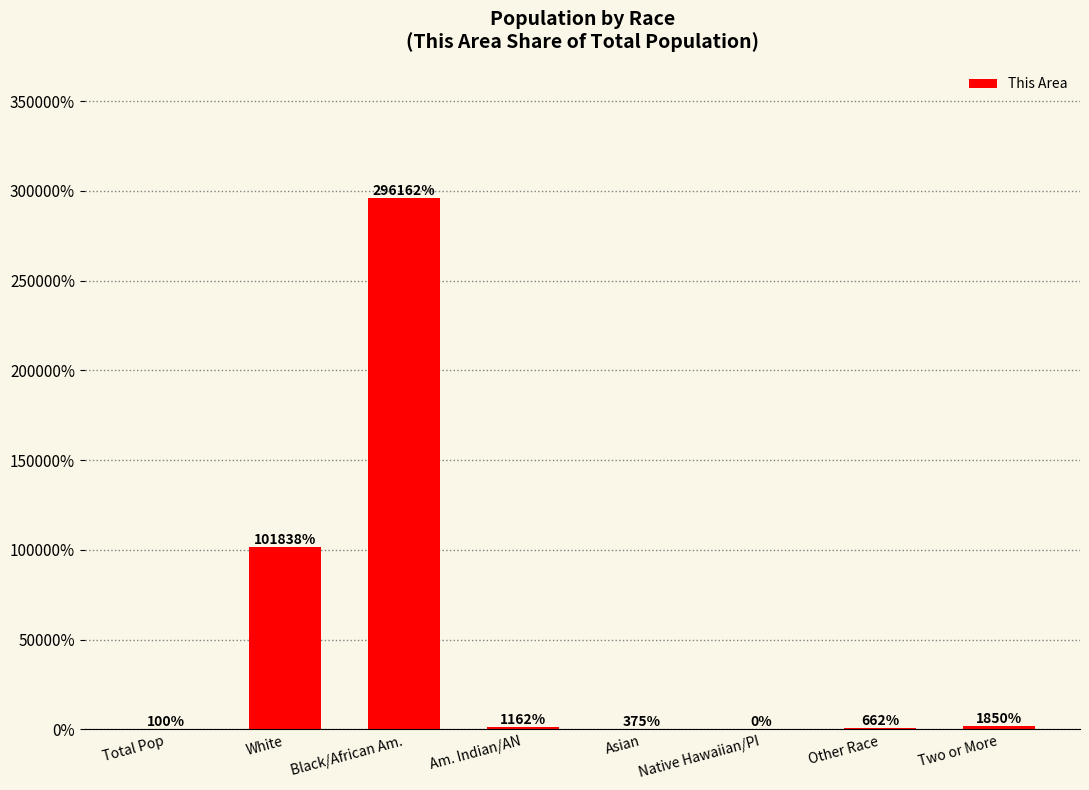

How many distinct data groups are displayed?

1